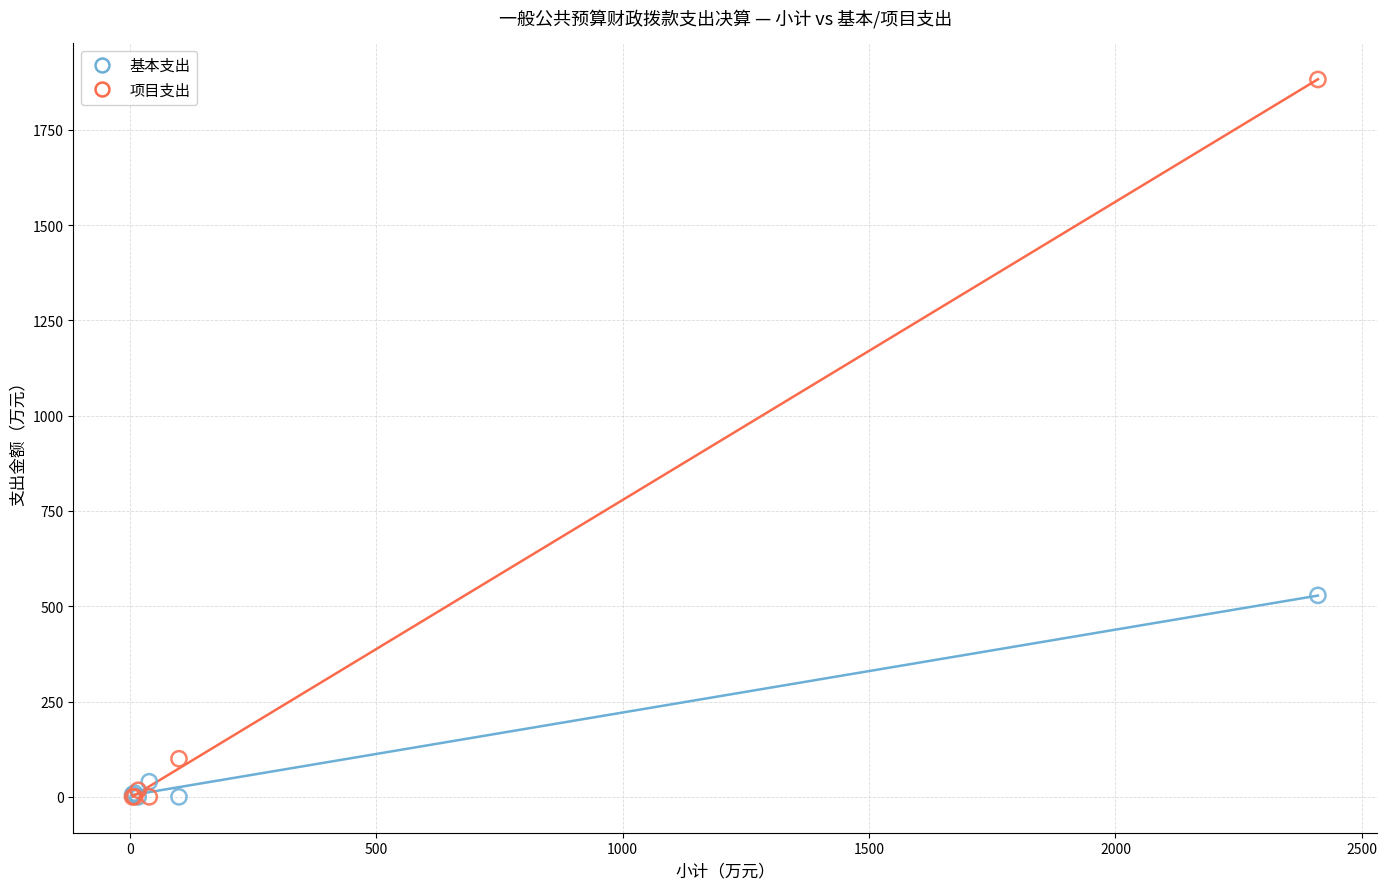

Across all series, what Y value is closest to 941?

528.7